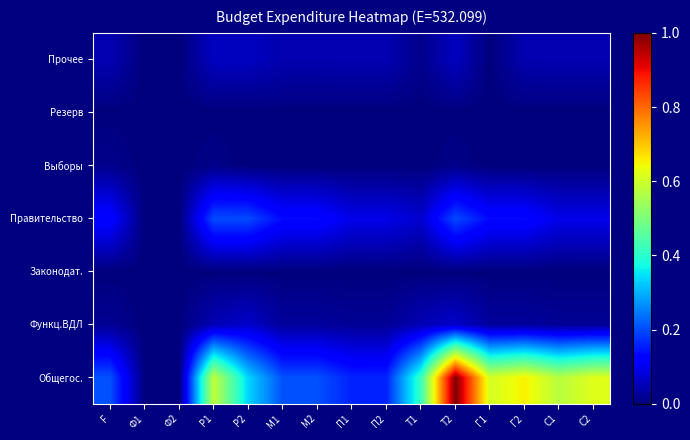

At how many categories does at least one series exceed 0?

13